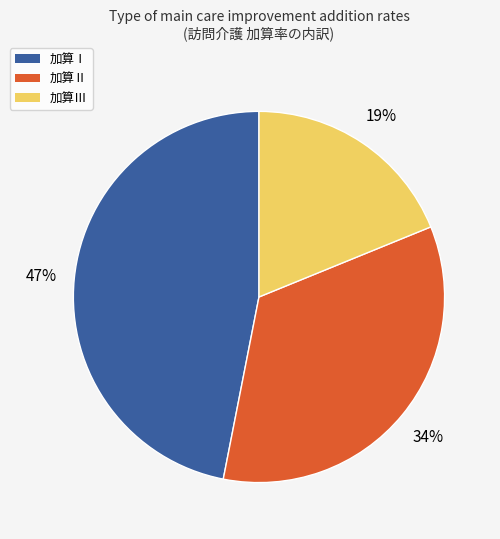

Which category has the biggest portion of the pie?

加算Ⅰ